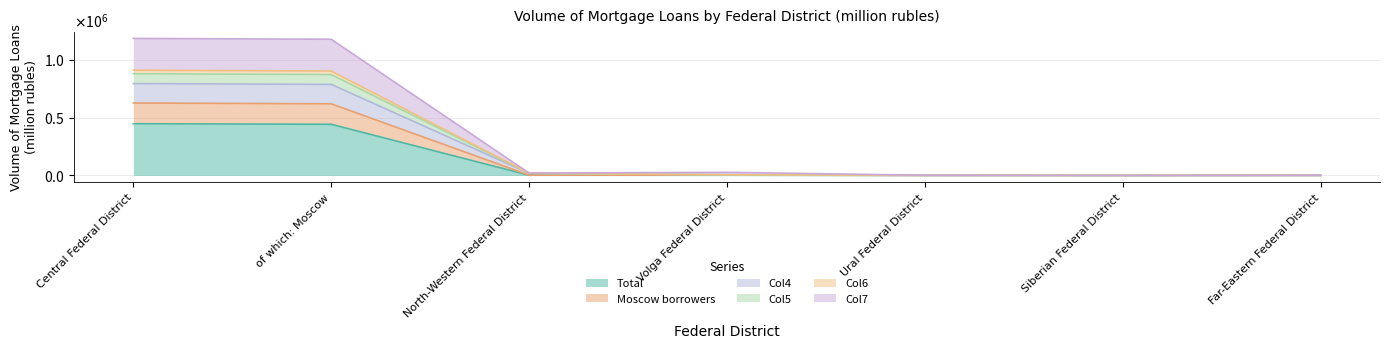

In Col7, how many points are lower than both neighbors (excluding endpoints)?

2